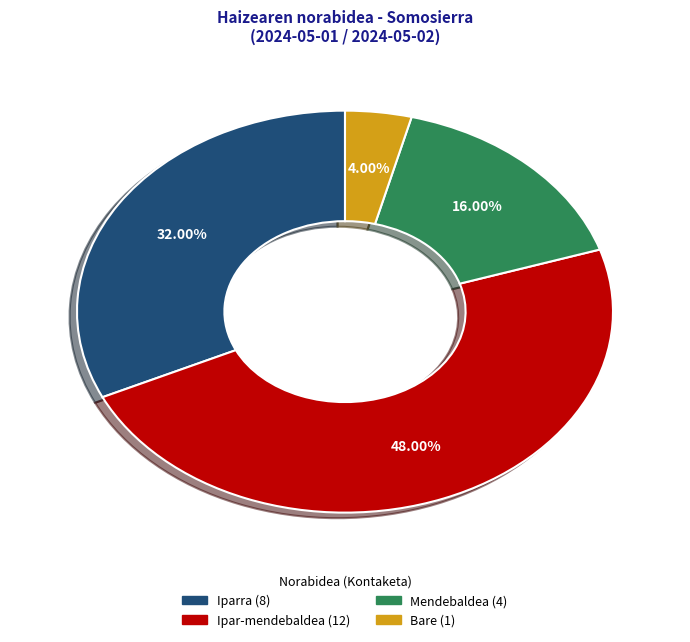

To the nearest percent, what percentage of the pie is Bare?

4%